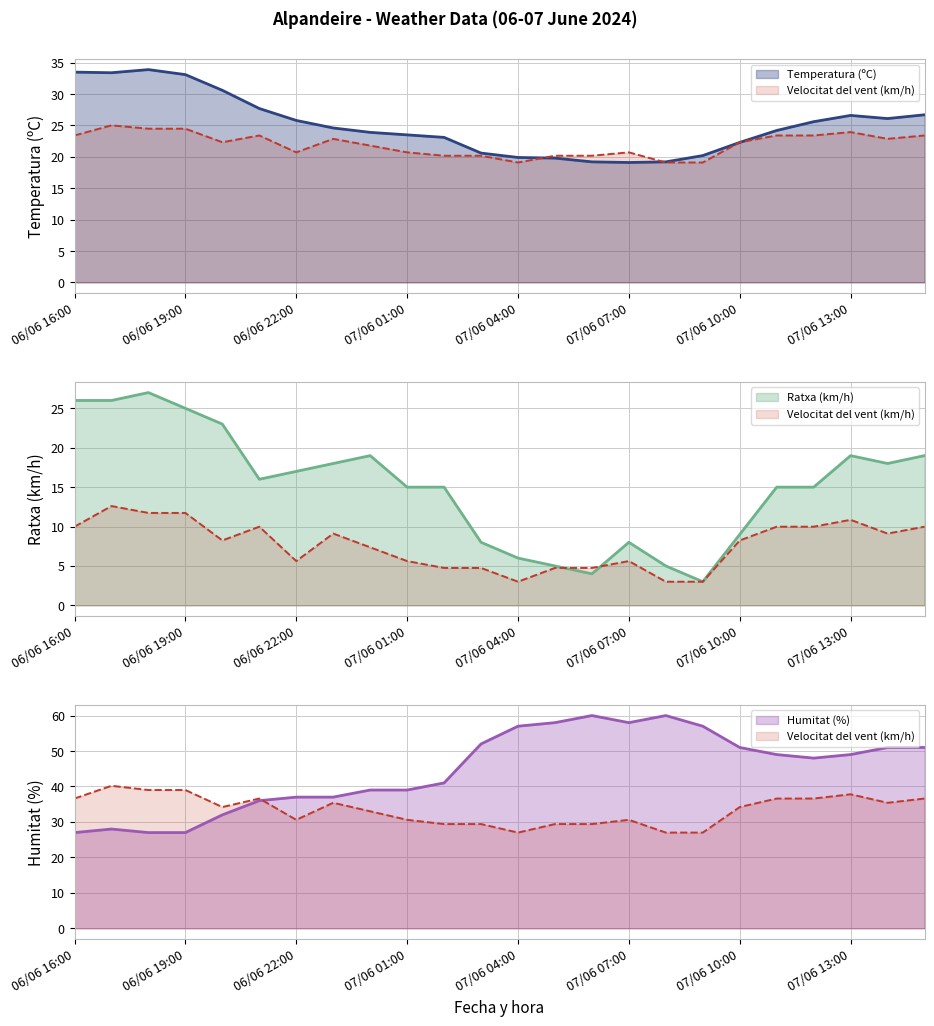

True or false: Temperatura (ºC) and Velocitat del vent (km/h) intersect in this chart.

True